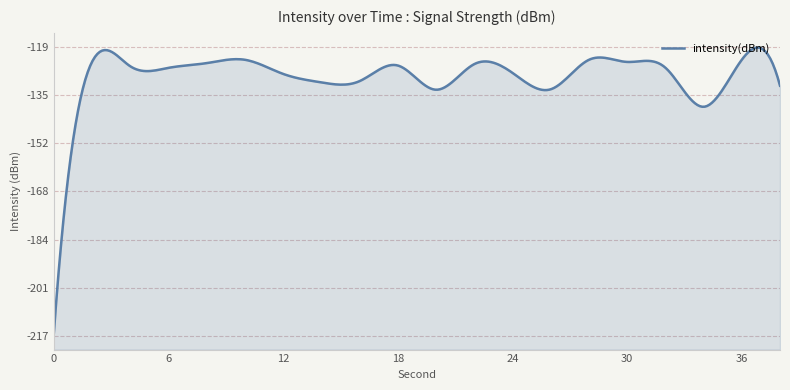

What is the difference between the maximum and second lowest values?

16.0